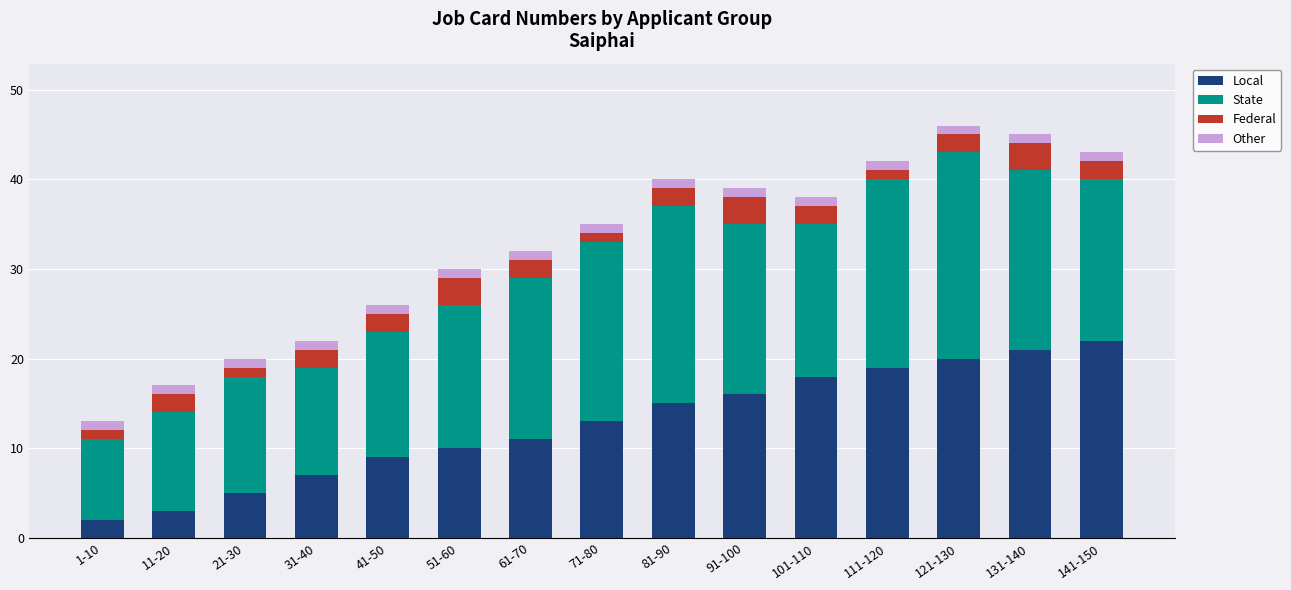

The value of Local at 81-90 is 26. True or false?

False